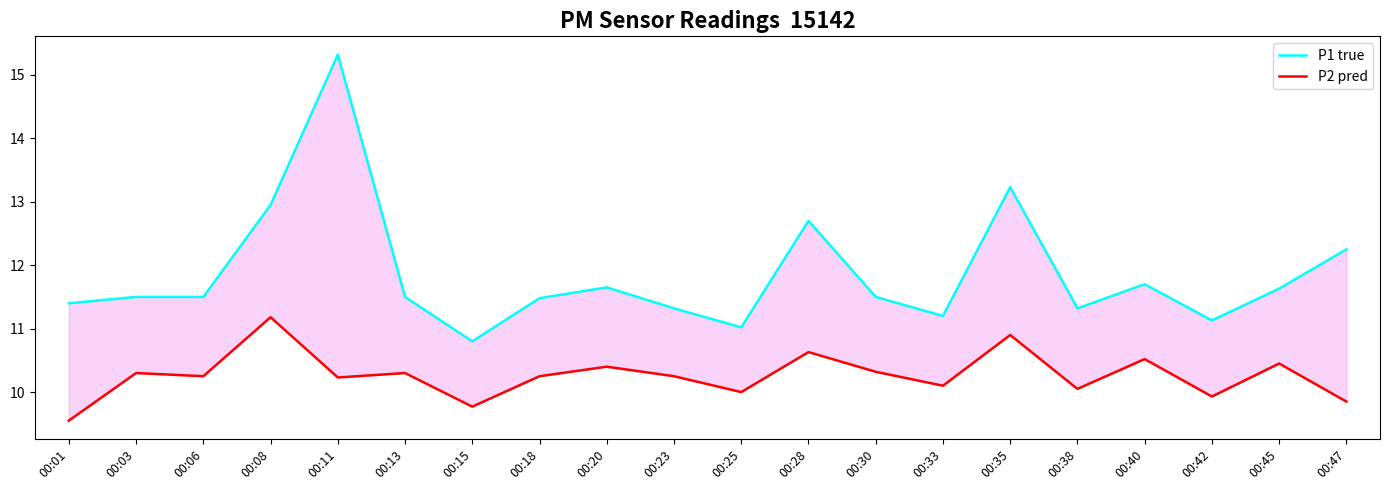

Rank the series by their maximum value, from lowest to highest.

P2 pred, P1 true